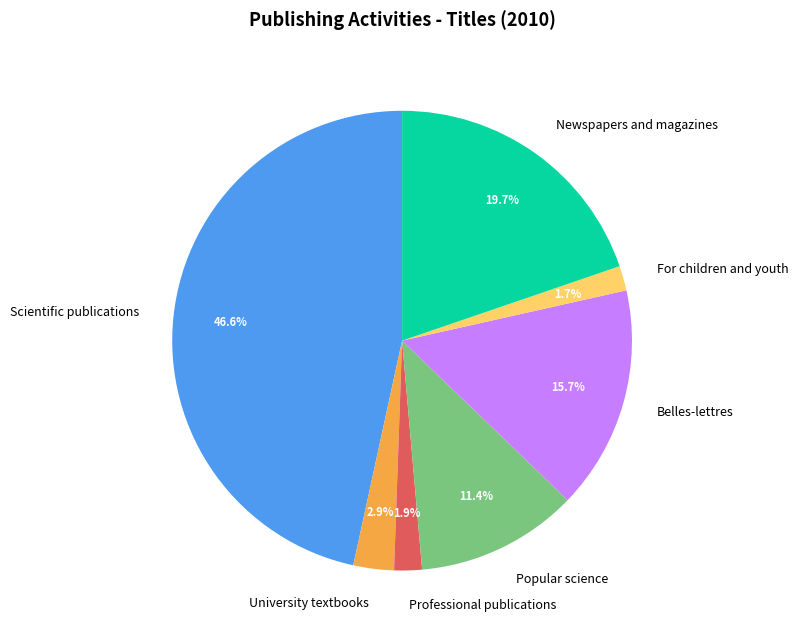

Is Scientific publications the majority of the pie?

No